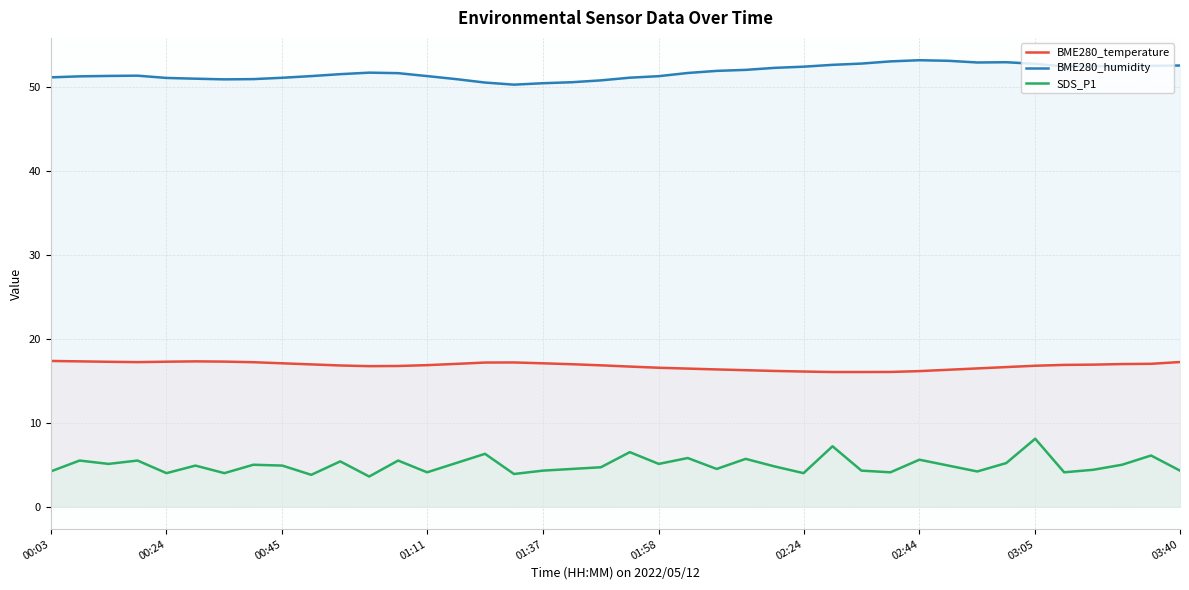

How many values in the SDS_P1 series are below 4?

3